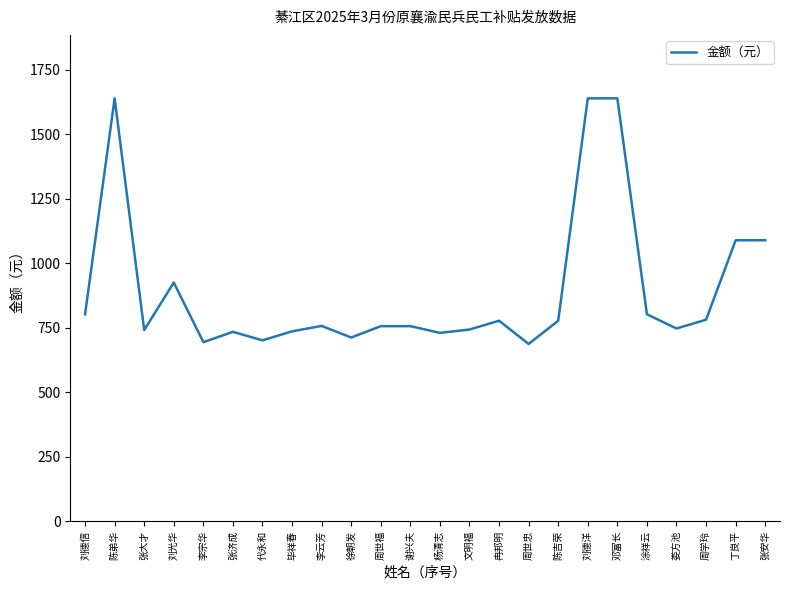

What is the greatest value displayed?

1640